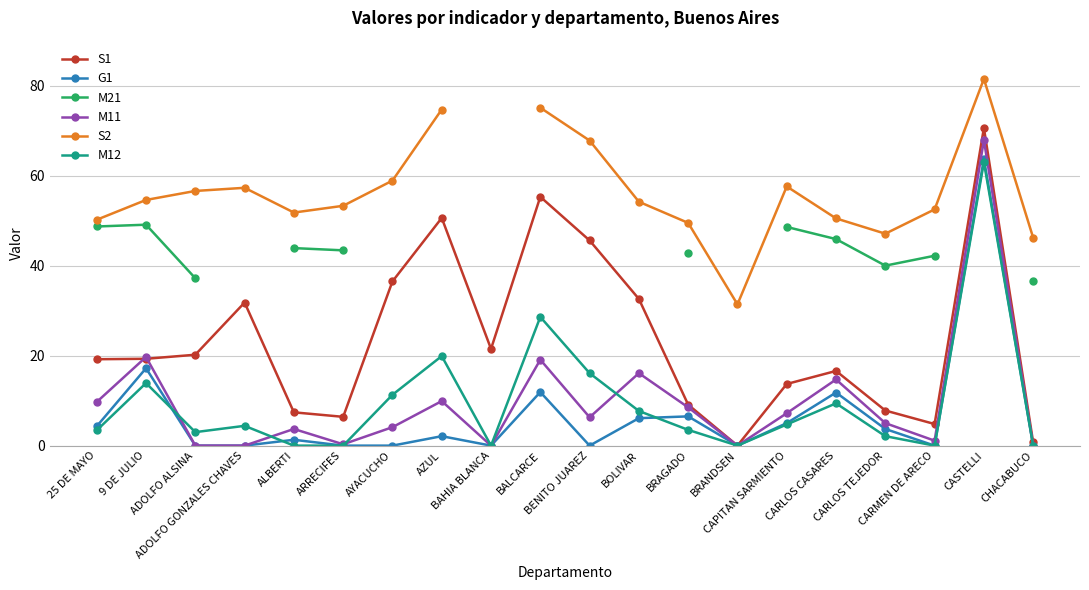

What are all the series names shown in the legend?

S1, G1, M21, M11, S2, M12